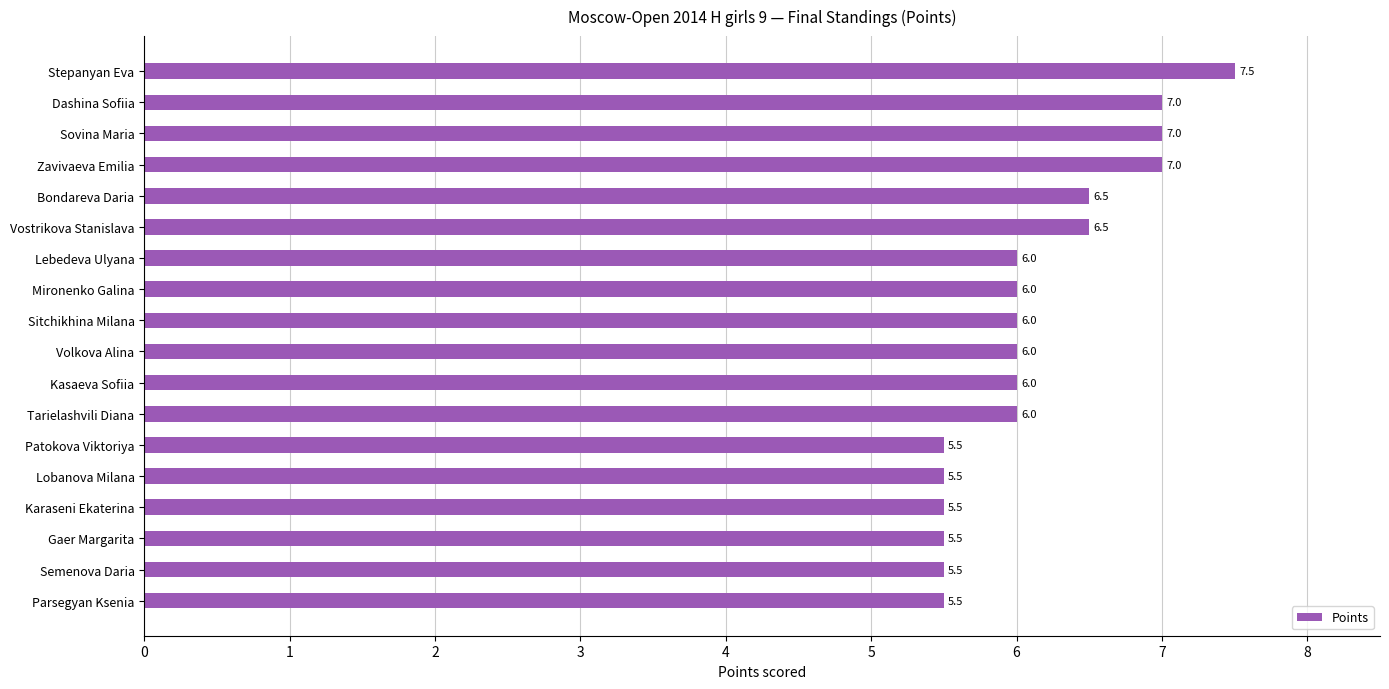

What is the sum of the values at Sovina Maria and Zavivaeva Emilia?

14.0